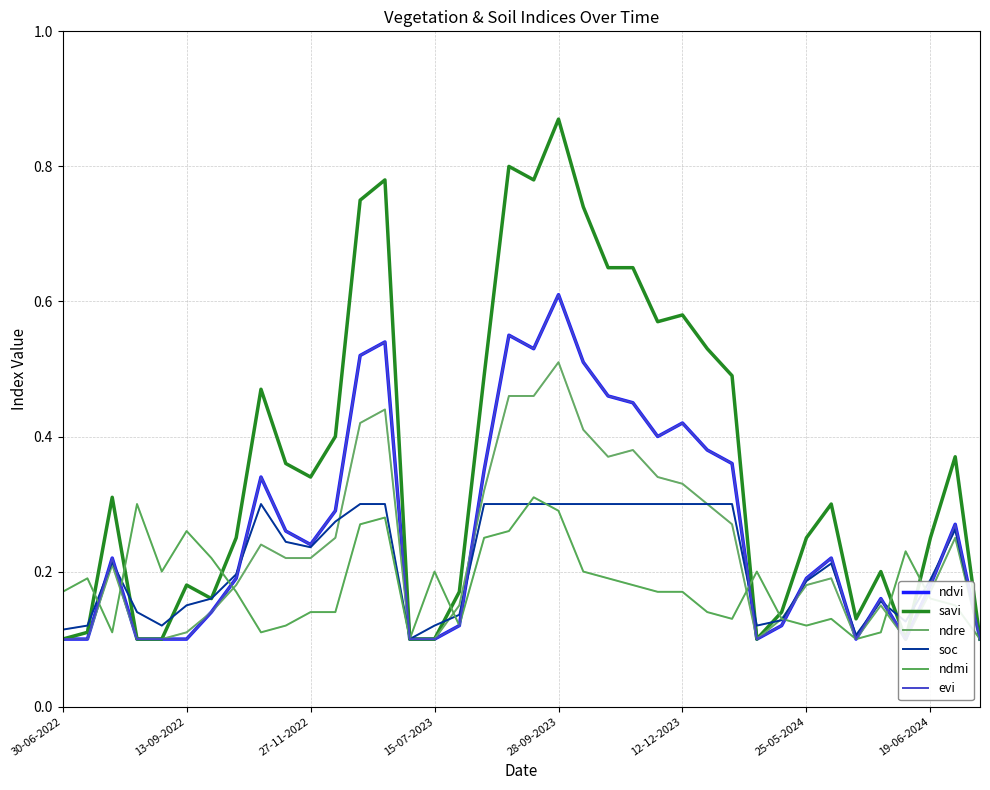

Read the evi value at 28.

0.1